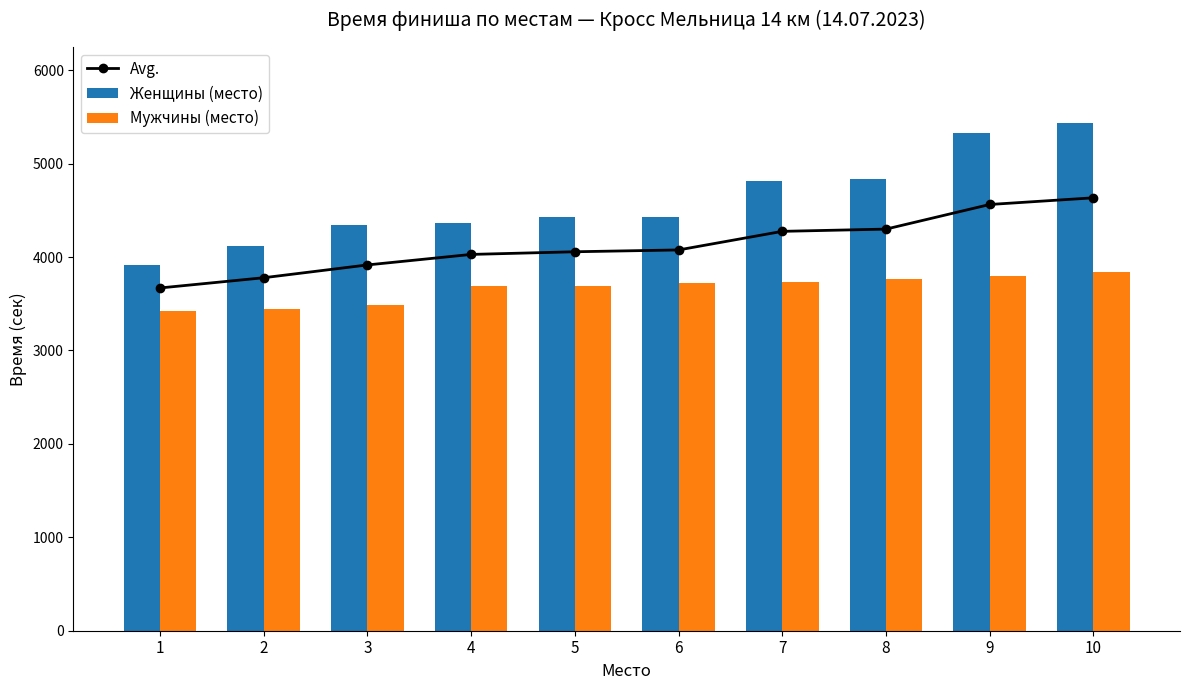

Which has a higher value, 3 or 5?

5